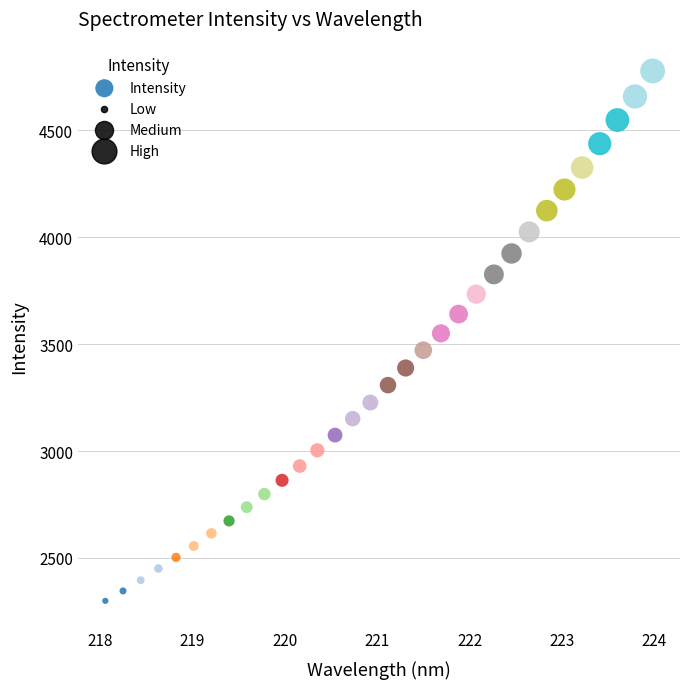

What is the range of X values (max minus min)?

5.9